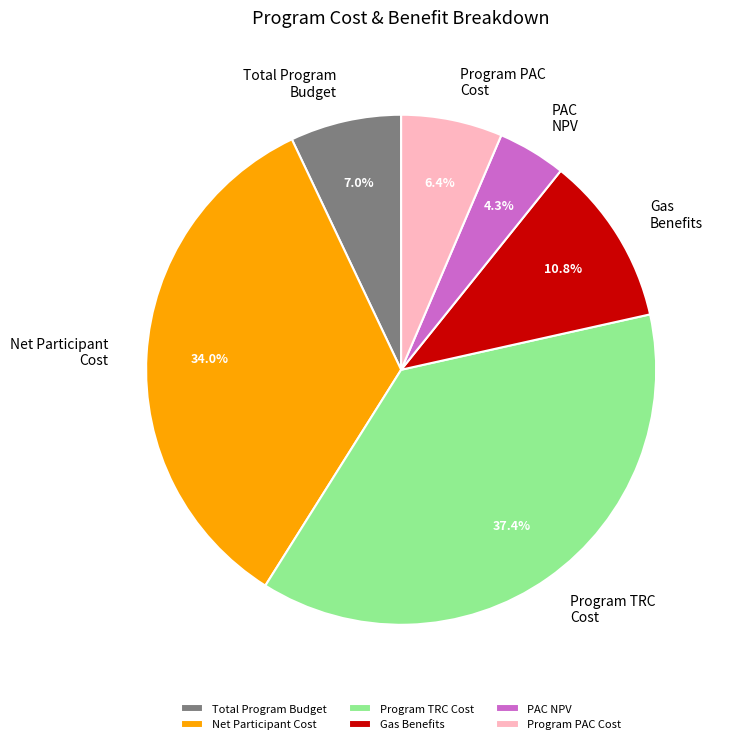

To the nearest percent, what is the difference between the Program PAC Cost and PAC NPV slice percentages?

2%